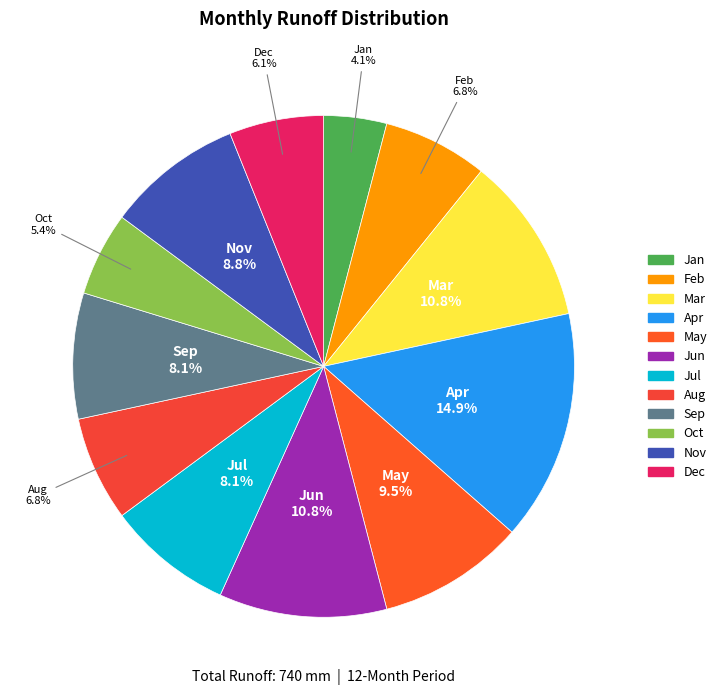

Which has a higher value, Sep or May?

May